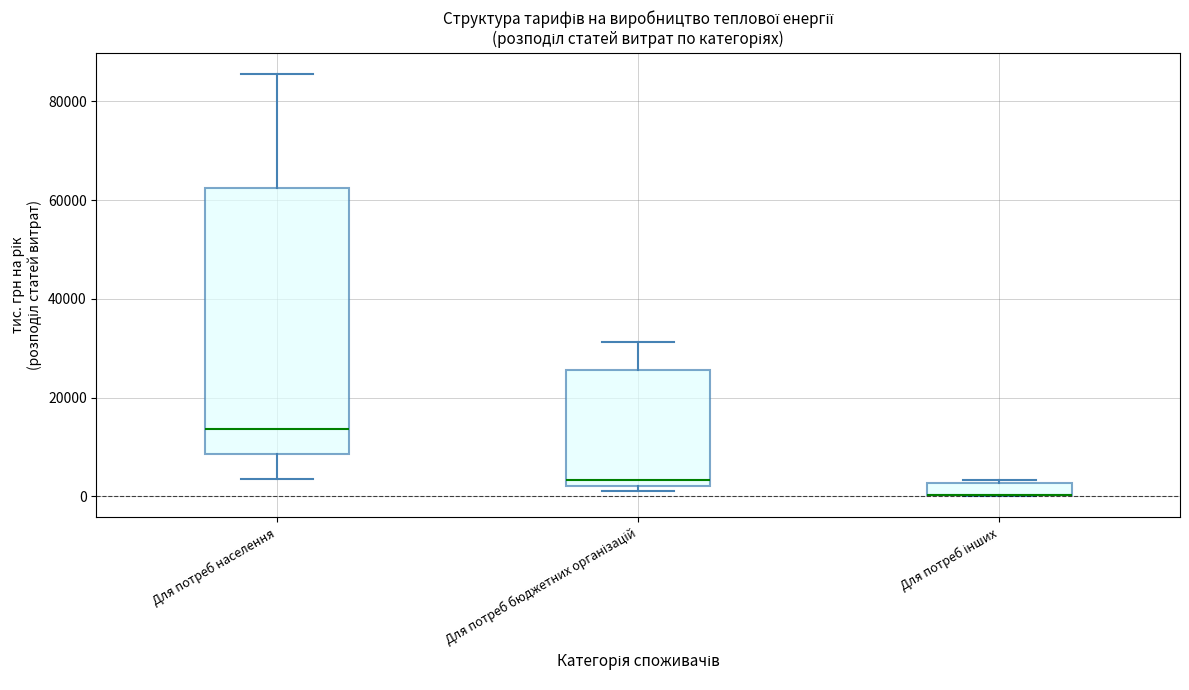

Comparing the boxes themselves (not the whiskers), which one is the tallest?

Для потреб населення